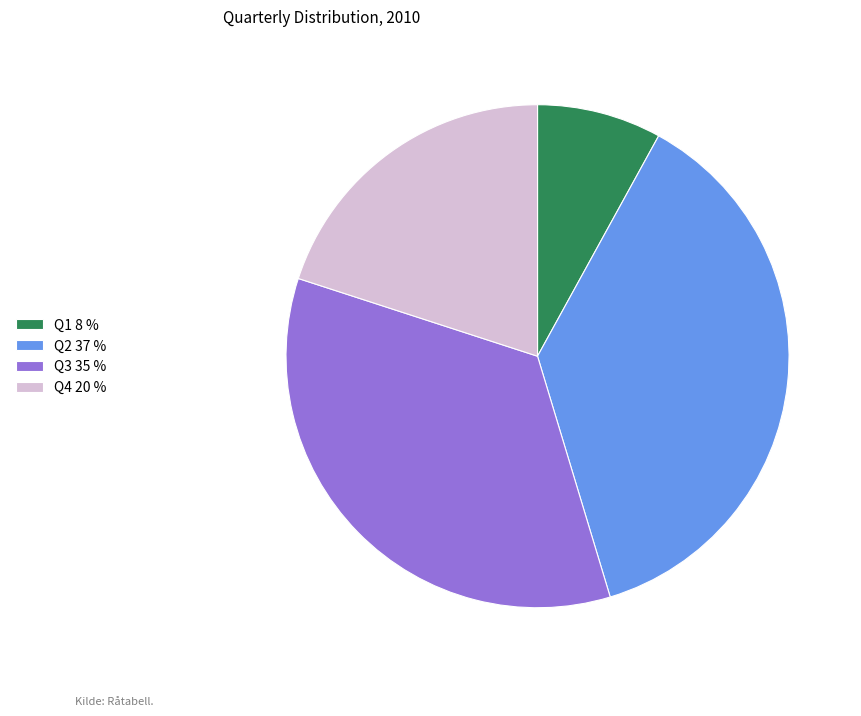

Is it true that Q1 is 8% of the pie?

True